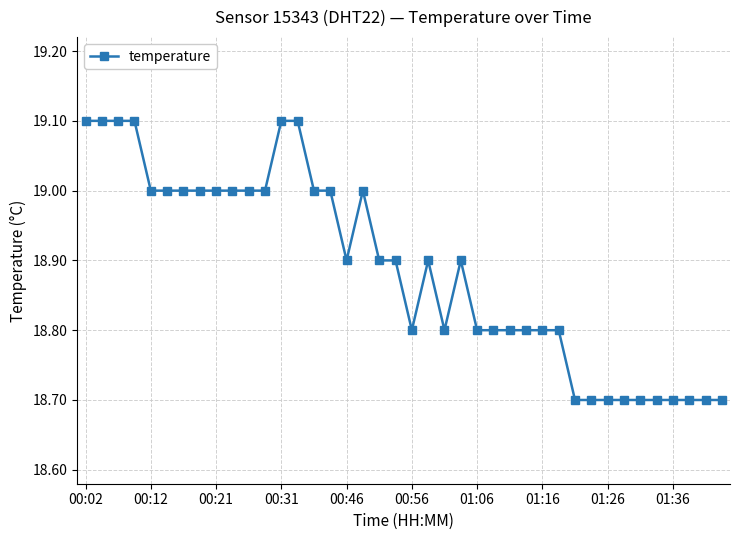

What is the minimum value shown in the chart?

18.7